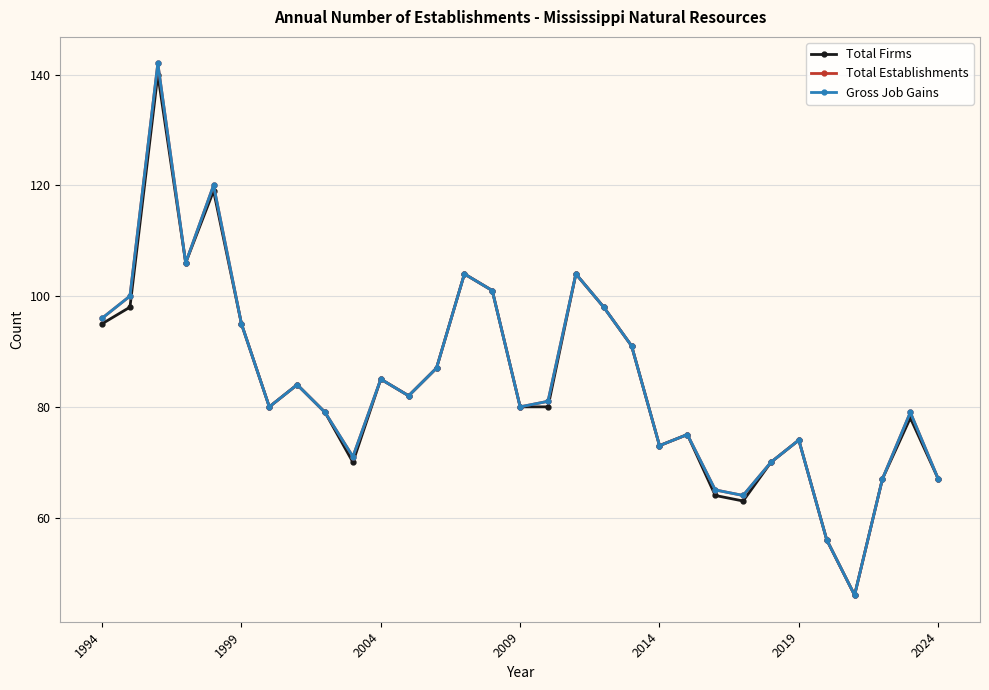

What is the smallest value displayed?

46